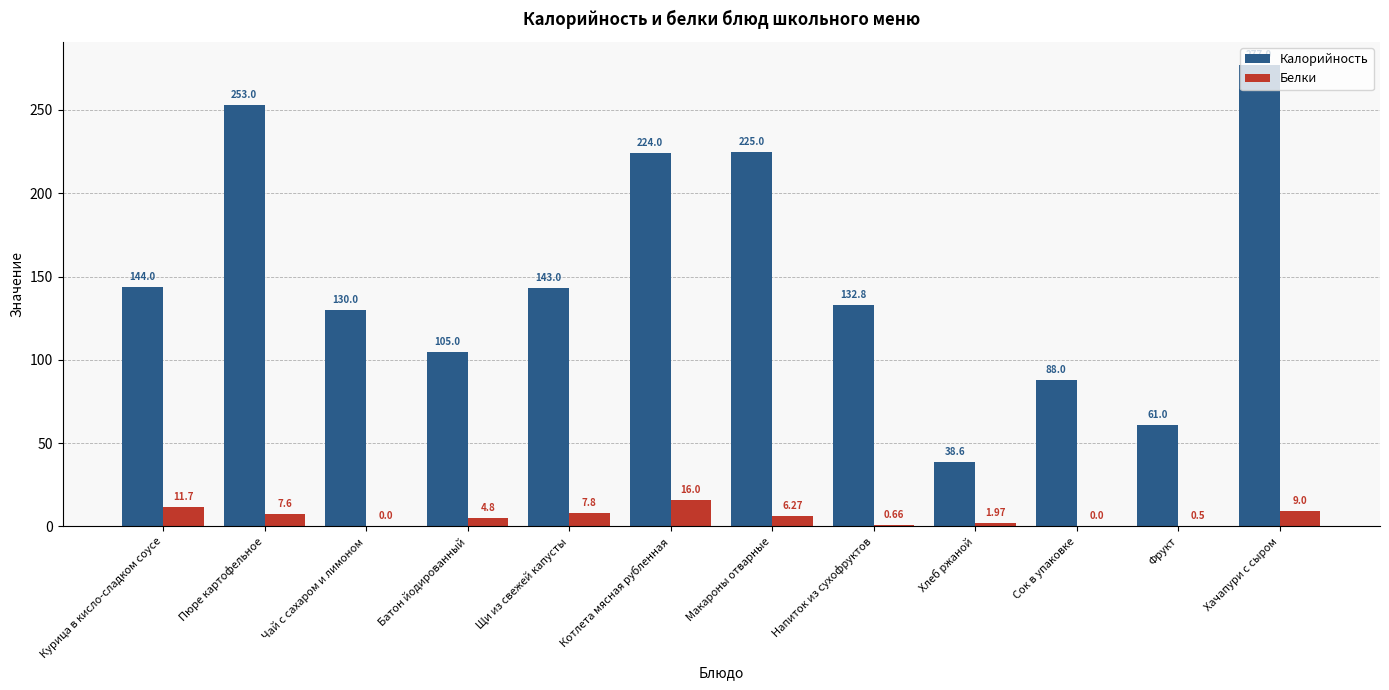

Which series changed the most between Хлеб ржаной and Хачапури с сыром?

Калорийность